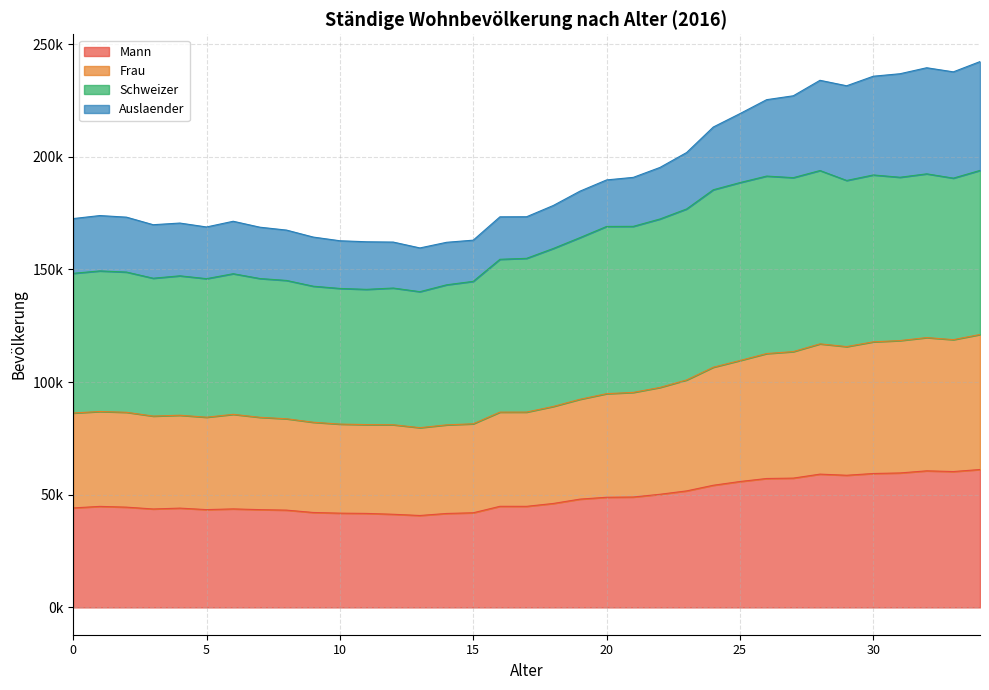

What are all the series names shown in the legend?

Mann, Frau, Schweizer, Auslaender